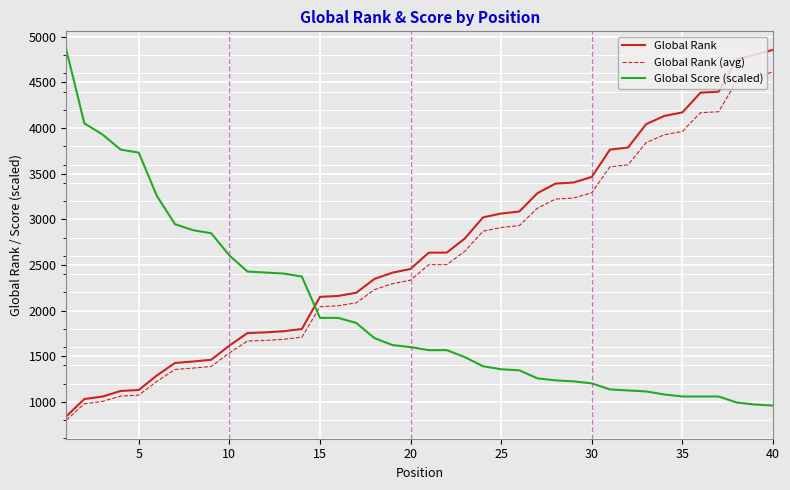

Rank the series by their average value, from lowest to highest.

Global Score (scaled), Global Rank (avg), Global Rank